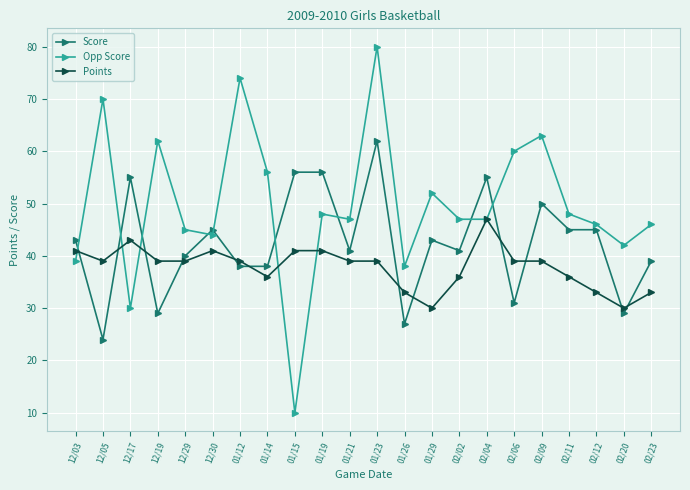

Reading right to left, list all the values displayed in this chart.

Score: 02/23=39	02/20=29	02/12=45	02/11=45	02/09=50	02/06=31	02/04=55	02/02=41	01/29=43	01/26=27	01/23=62	01/21=41	01/19=56	01/15=56	01/14=38	01/12=38	12/30=45	12/29=40	12/19=29	12/17=55	12/05=24	12/03=43
Opp Score: 02/23=46	02/20=42	02/12=46	02/11=48	02/09=63	02/06=60	02/04=47	02/02=47	01/29=52	01/26=38	01/23=80	01/21=47	01/19=48	01/15=10	01/14=56	01/12=74	12/30=44	12/29=45	12/19=62	12/17=30	12/05=70	12/03=39
Points: 02/23=33	02/20=30	02/12=33	02/11=36	02/09=39	02/06=39	02/04=47	02/02=36	01/29=30	01/26=33	01/23=39	01/21=39	01/19=41	01/15=41	01/14=36	01/12=39	12/30=41	12/29=39	12/19=39	12/17=43	12/05=39	12/03=41